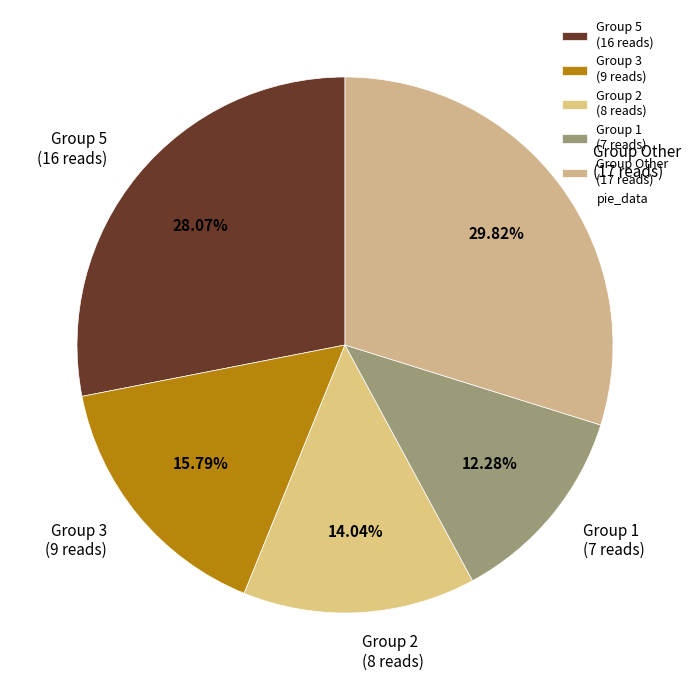

Is there any slice that represents more than half of the pie?

No